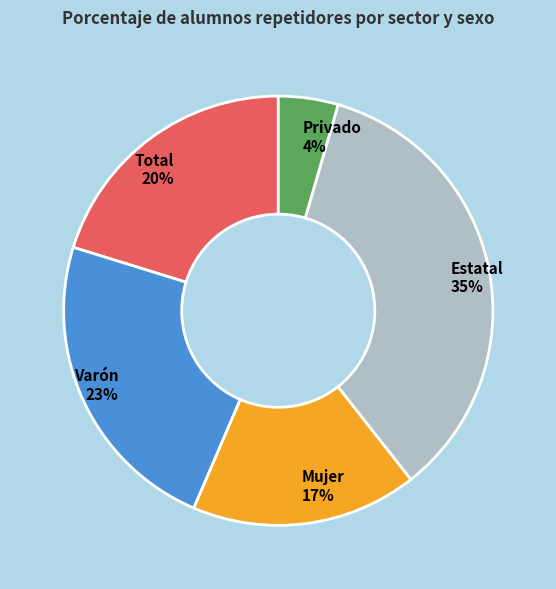

What percentage is the Mujer slice, to the nearest percent?

17%